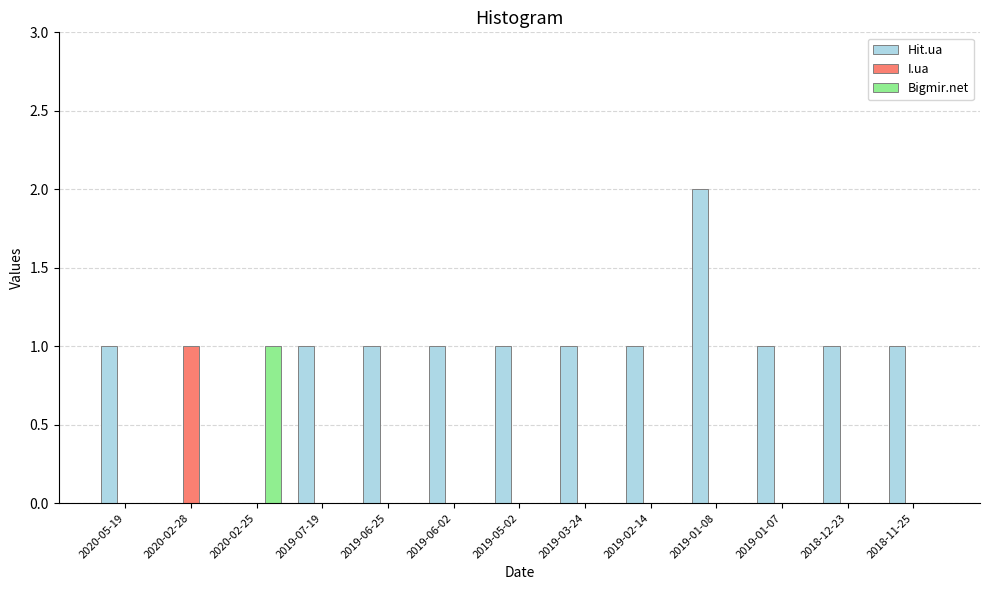

How many groups of bars are there?

13